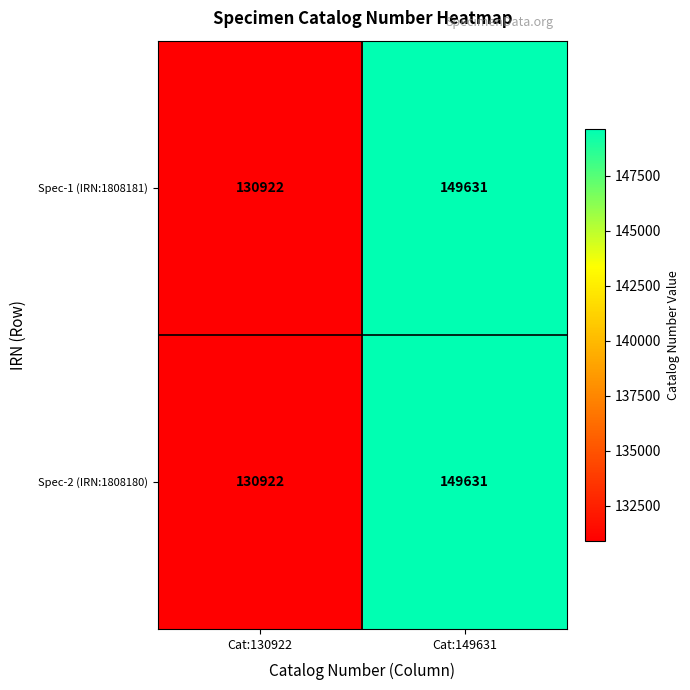

What is the sum of the Spec-1 (IRN:1808181) values at Cat:149631 and Cat:130922?

280553